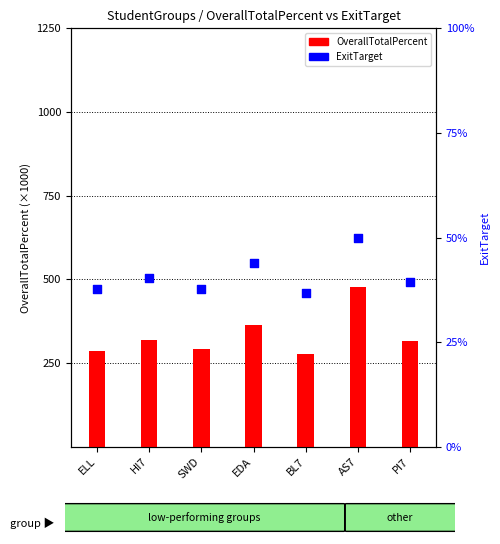

What is the total value across all series at BL7?

278.9